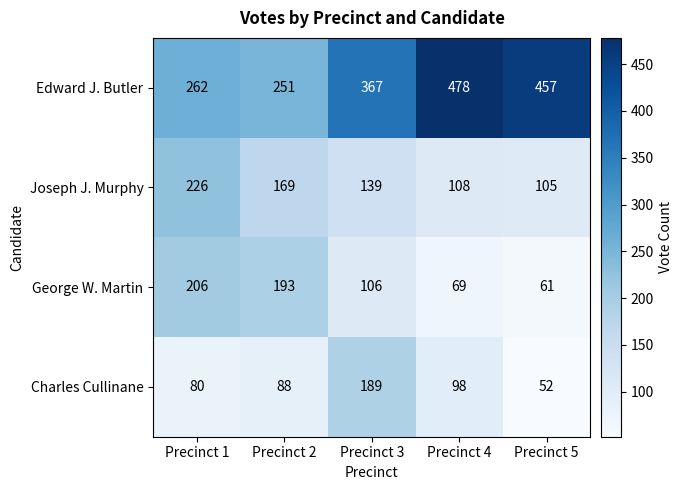

At which label is Joseph J. Murphy closest to 165?

Precinct 2